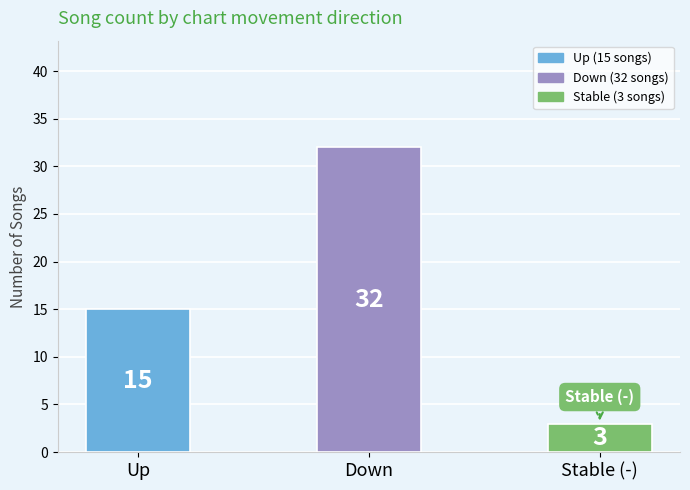

What is the minimum value shown in the chart?

3